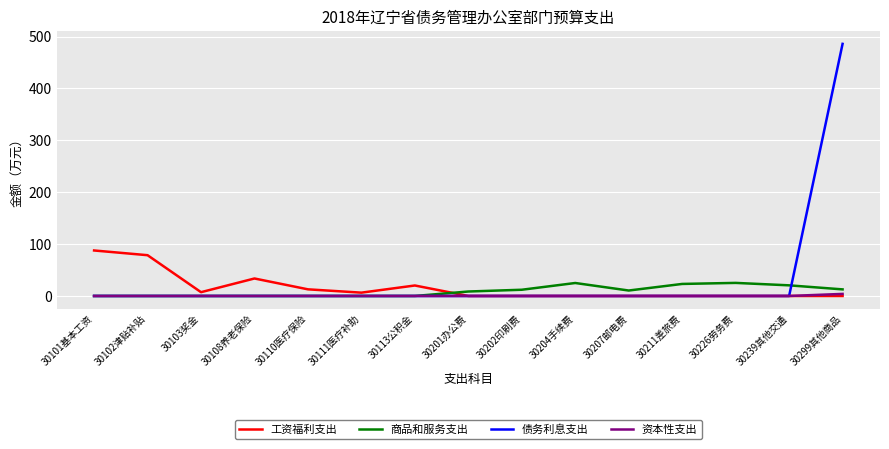

True or false: 工资福利支出 and 商品和服务支出 intersect in this chart.

True